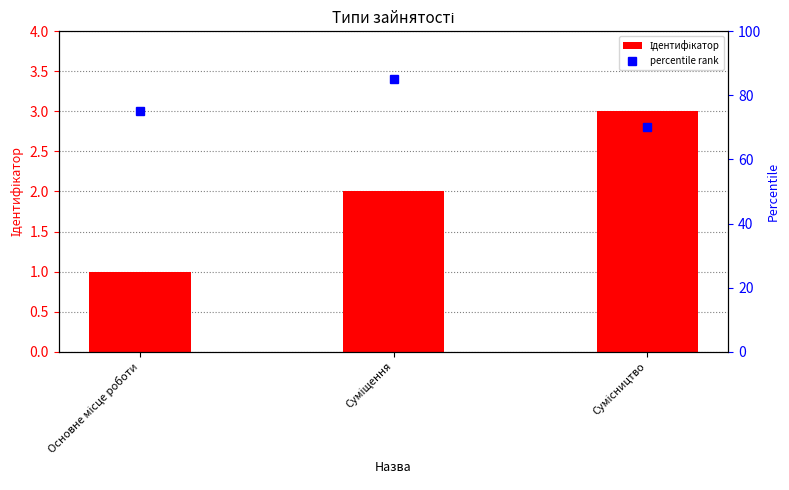

Which has a higher value, Основне місце роботи or Суміщення?

Суміщення